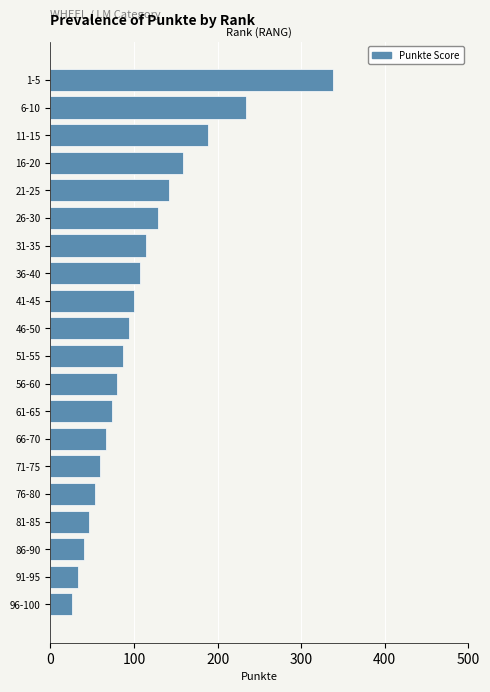

What is the change in value from 41-45 to 21-25?

+41.4